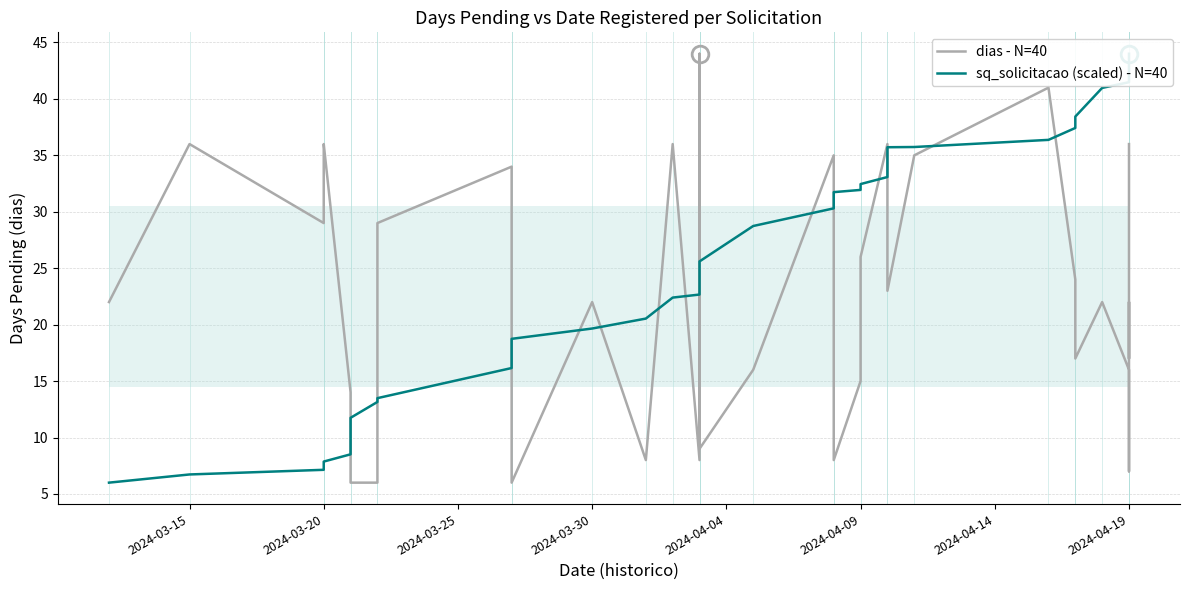

Rank the series by their maximum value, from lowest to highest.

dias - N=40, sq_solicitacao (scaled) - N=40